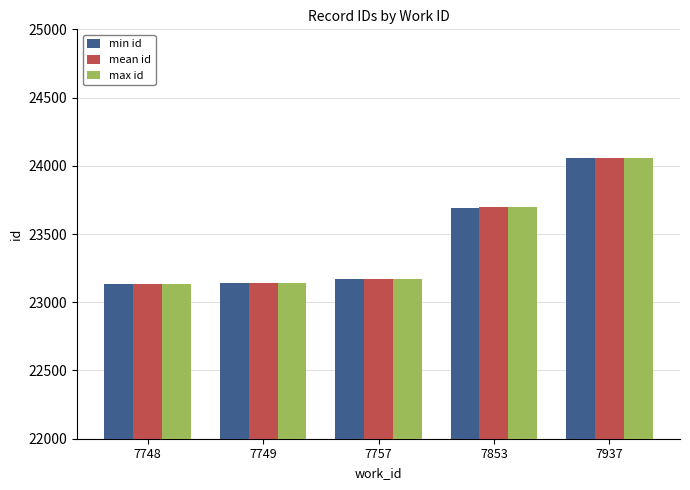

Rank the series by their average value, from lowest to highest.

min id, mean id, max id